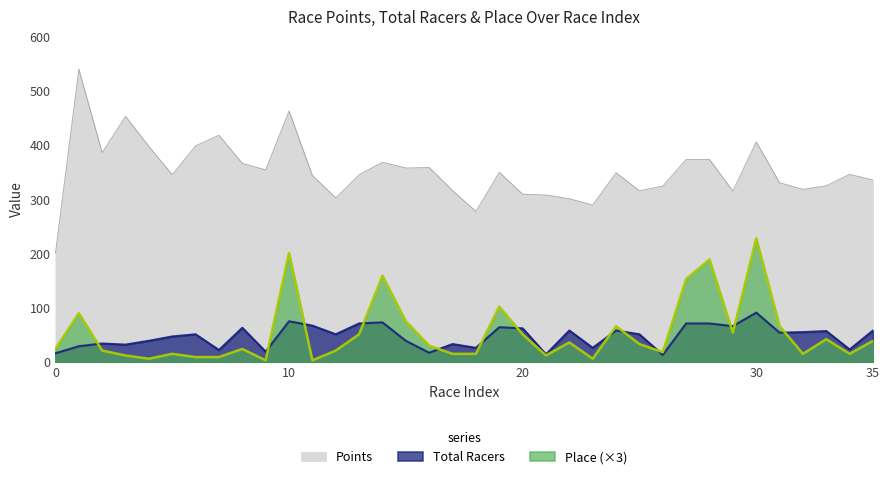

How many values in the Place series exceed 30?

17